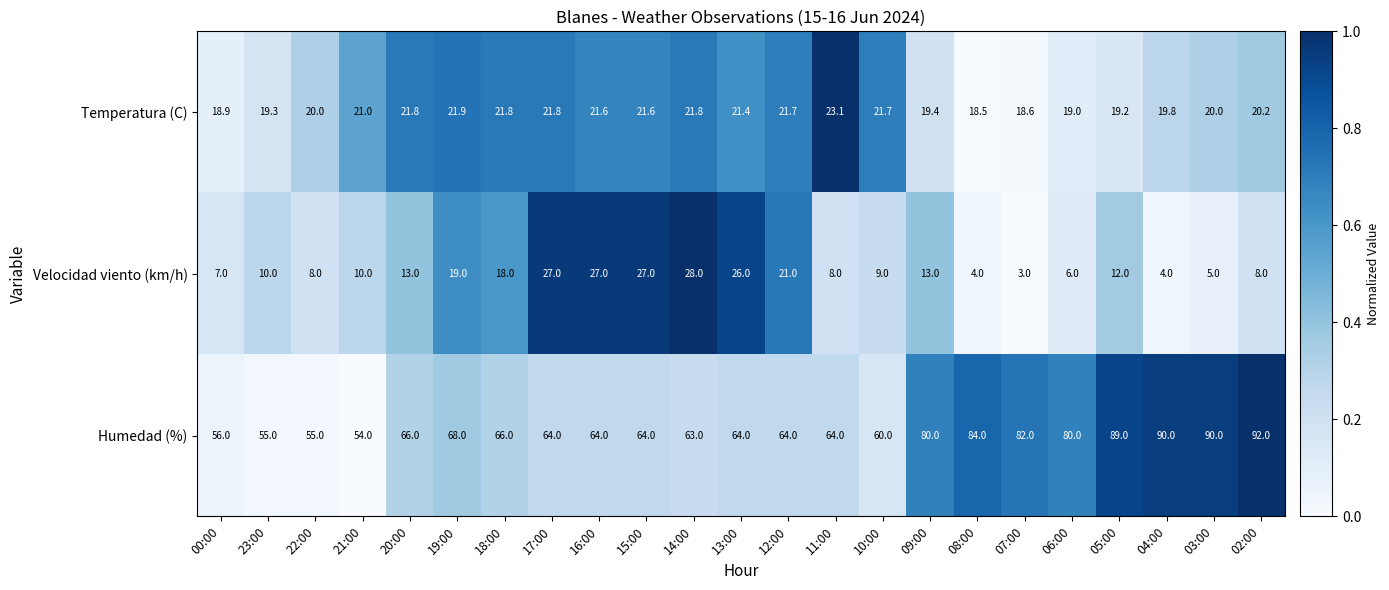

What is the total value across all series at 06:00?

105.0